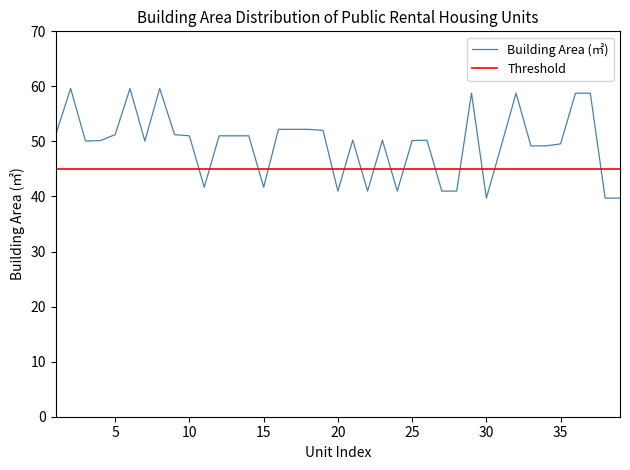

Which series has the largest range (max minus min)?

Building Area (㎡)